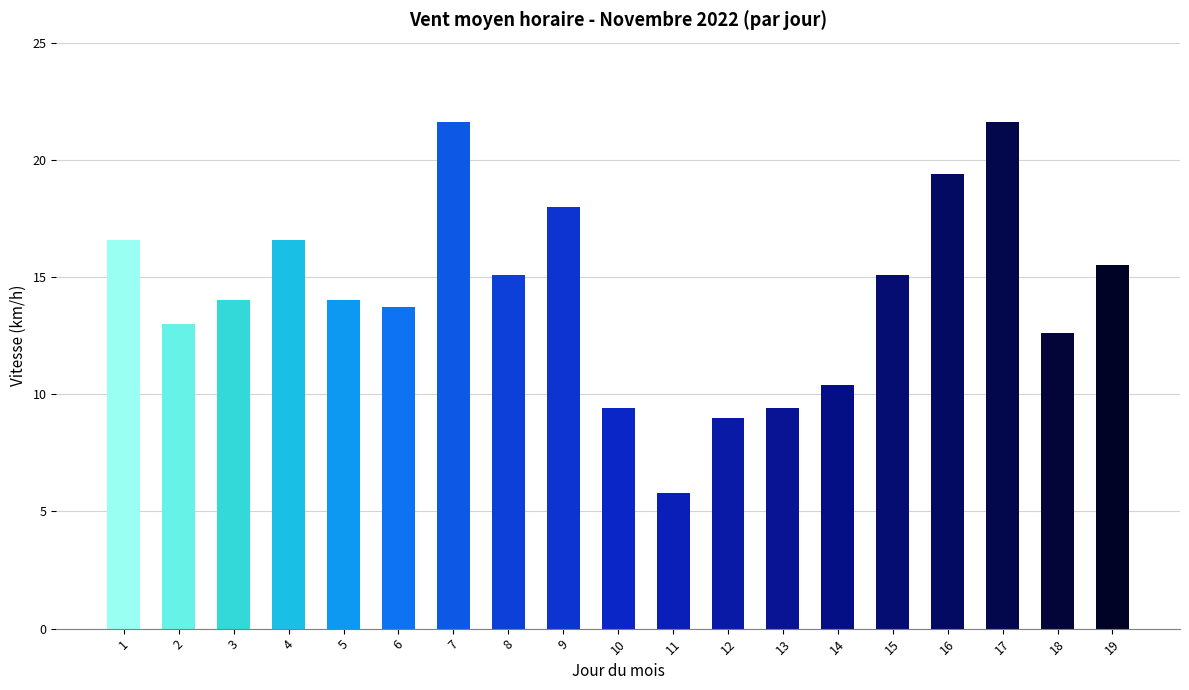

What is the value of the 14th bar from the left?

10.4